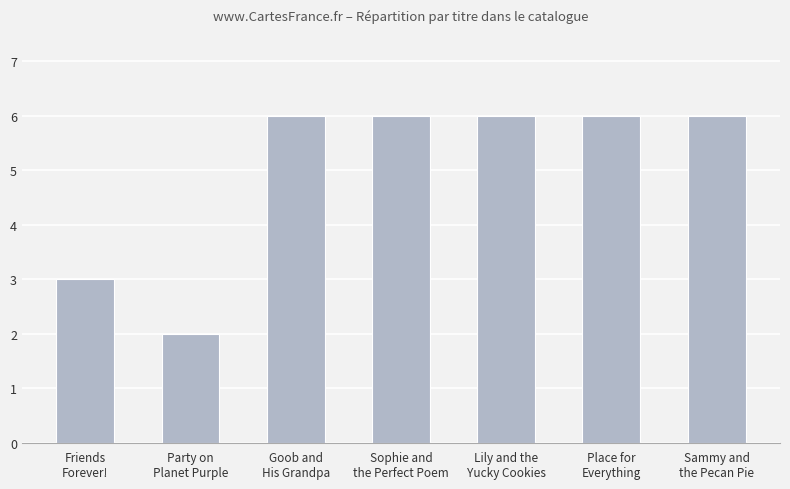

What is the sum of the values at Party on
Planet Purple and Sammy and
the Pecan Pie?

8